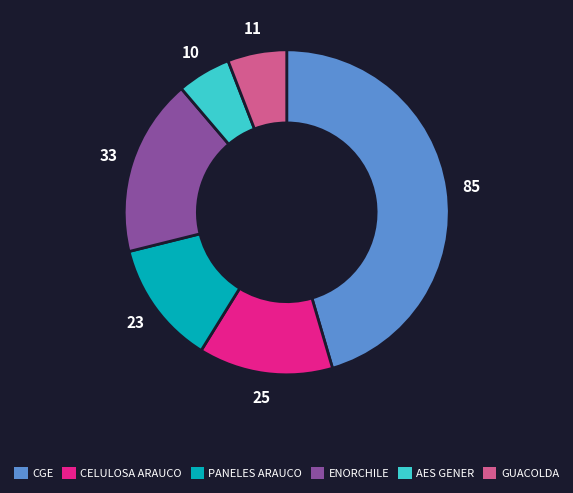

Rank the categories by value from highest to lowest.

CGE, ENORCHILE, CELULOSA ARAUCO, PANELES ARAUCO, GUACOLDA, AES GENER